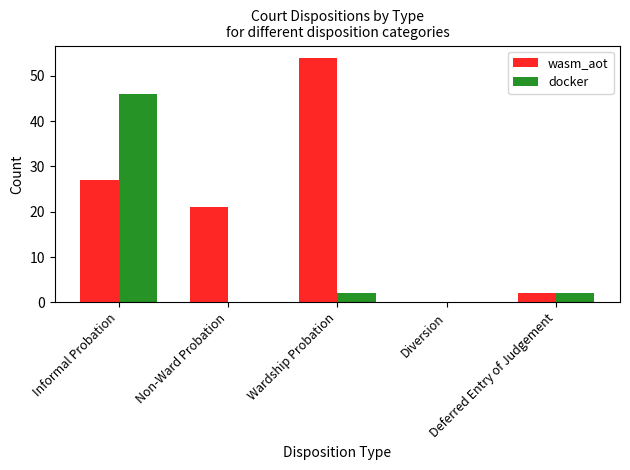

What is the sum of all docker values?

50